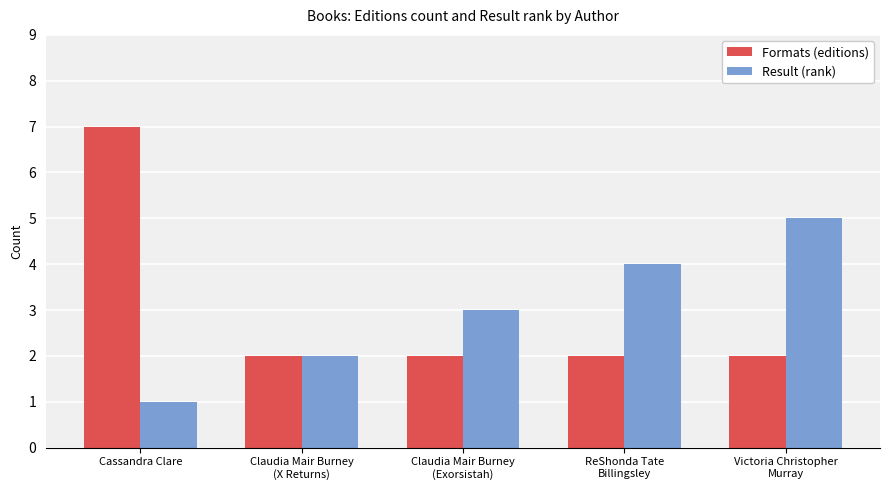

What is the value of the Formats (editions) bar at the 1st from the left?

7